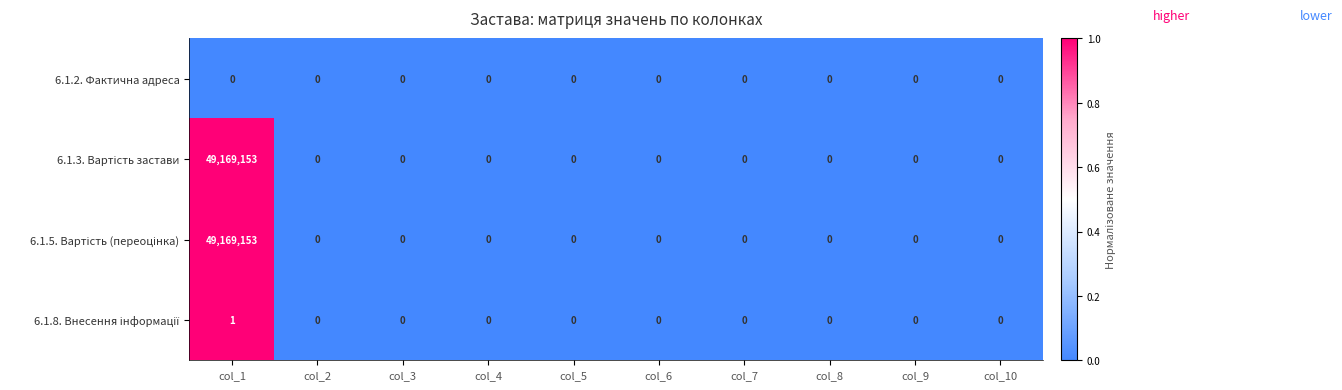

The 6.1.2. Фактична адреса series shows 0 at col_4. True or false?

True